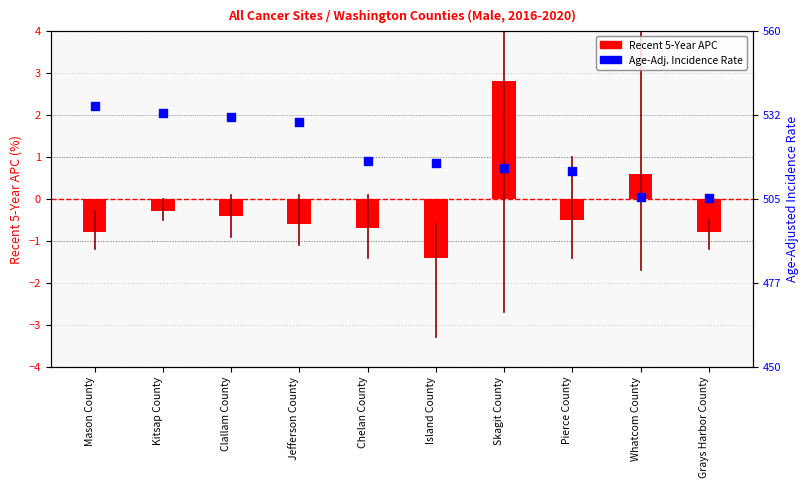

Is the value of Recent 5-Year Trend (APC) at Chelan County greater than the value of Age-Adj. Incidence Rate at Grays Harbor County?

No